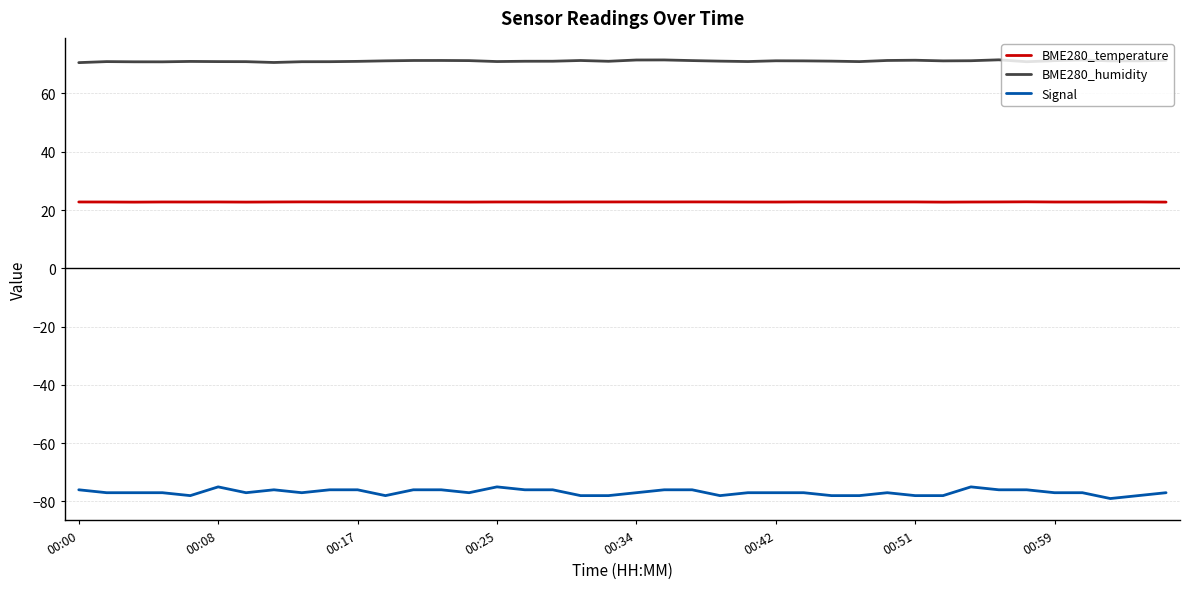

True or false: Signal and BME280_humidity intersect in this chart.

False